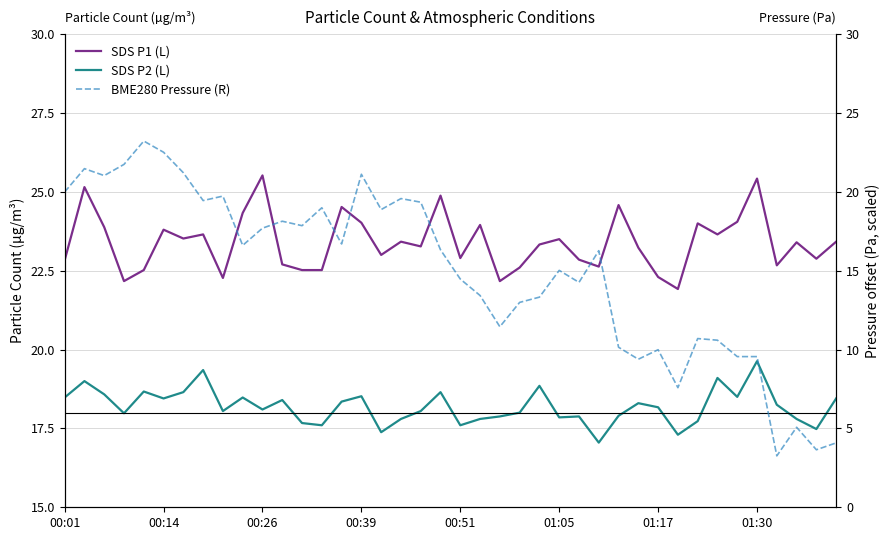

Which series has the largest total across all categories?

SDS P1 (L)